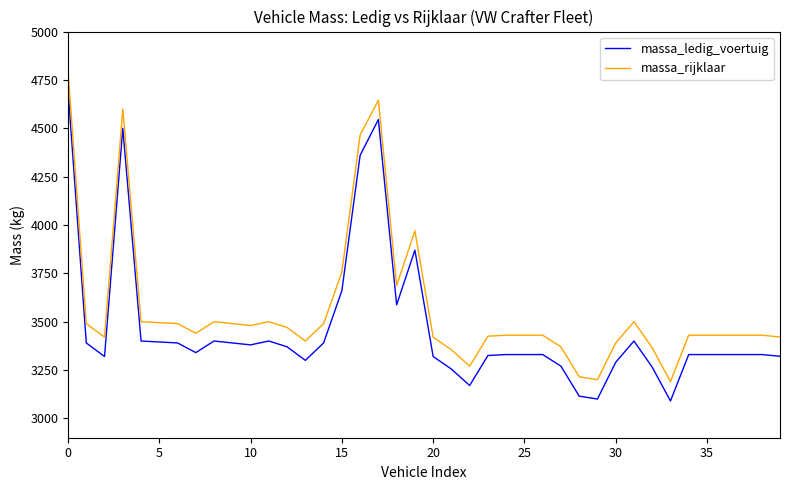

List the series in order of their overall mean, highest first.

massa_rijklaar, massa_ledig_voertuig